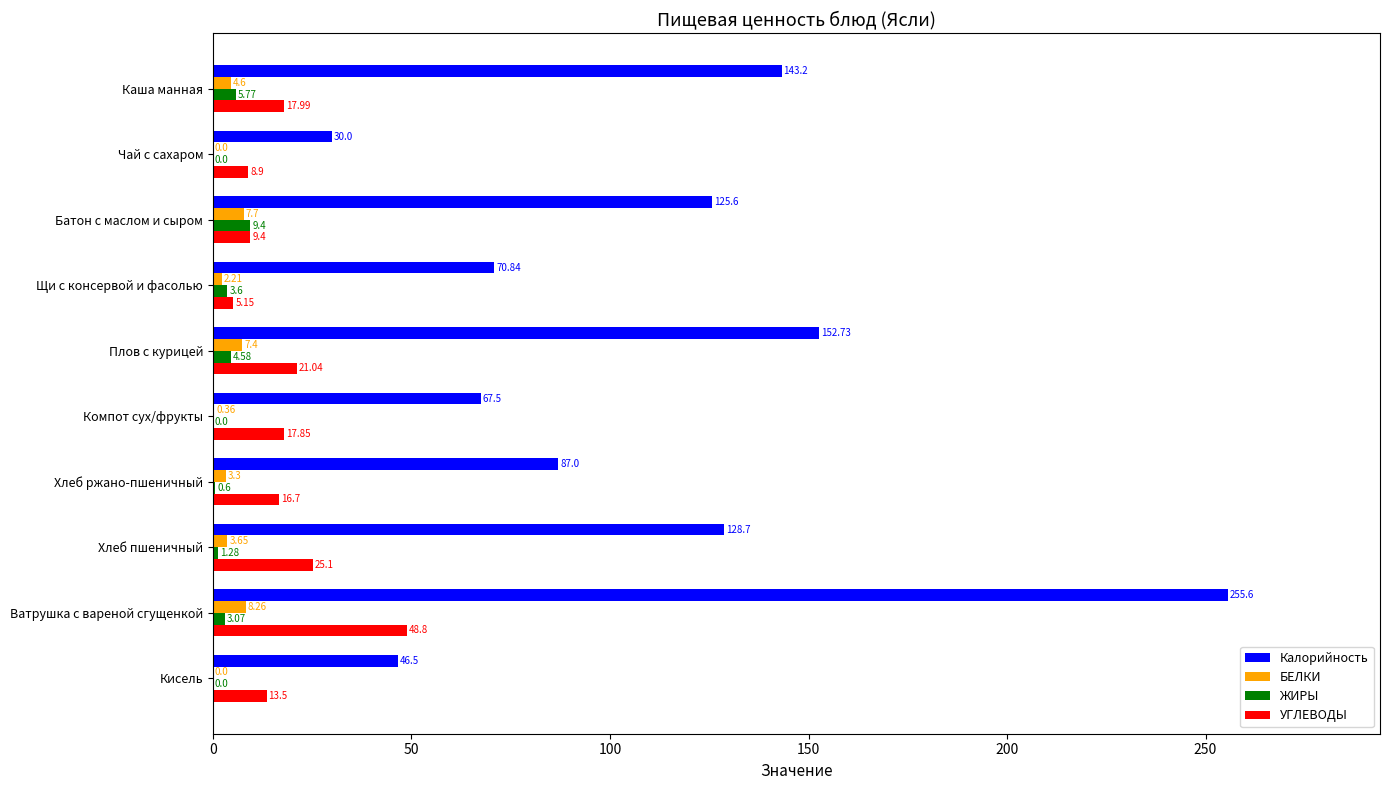

Where is ЖИРЫ nearest to the value 4?

Щи с консервой и фасолью